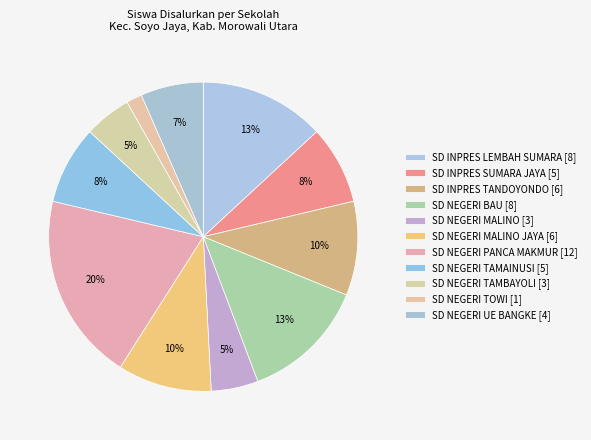

What is the smallest slice in the pie chart?

SD NEGERI TOWI